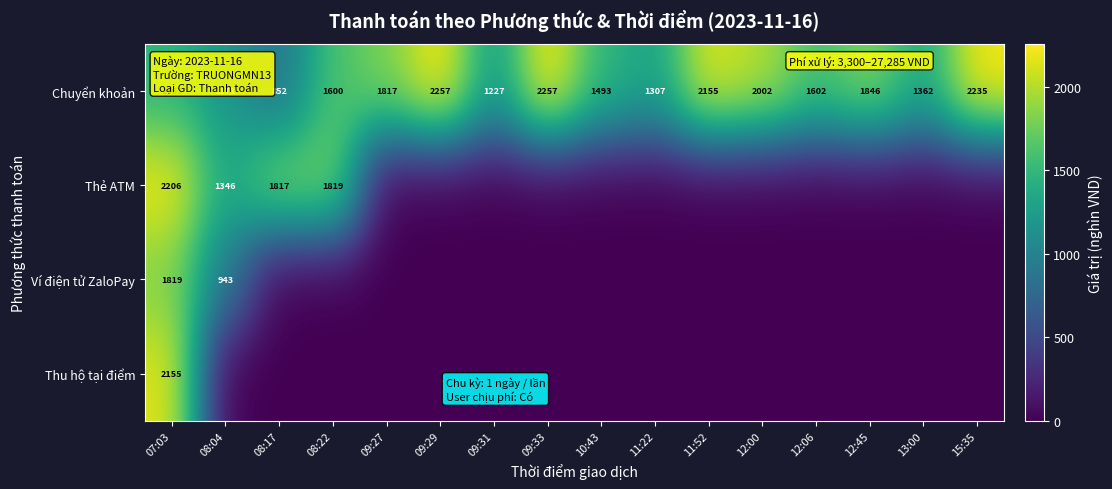

What is the spread (max minus min) of values at 08:22?

1819